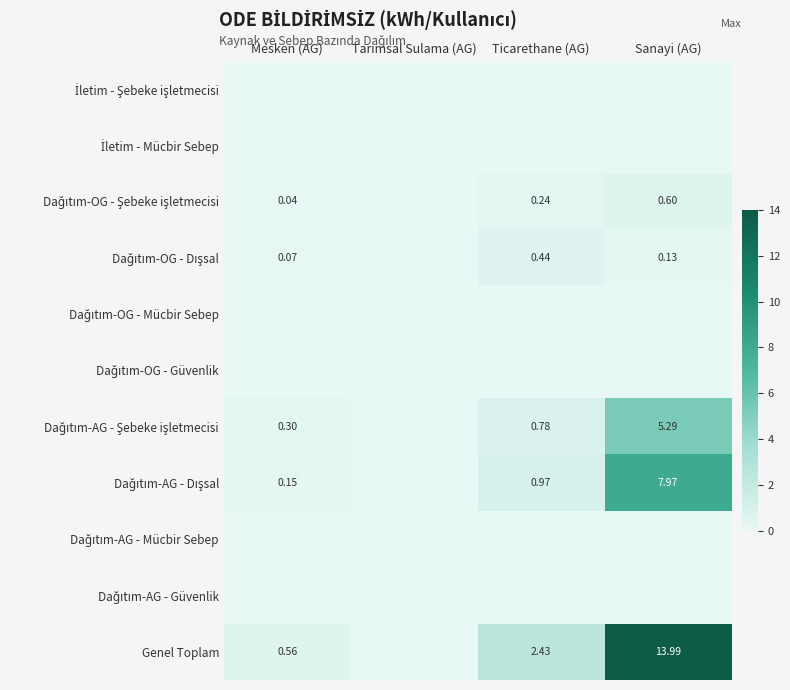

Rank the series at Sanayi (AG) from lowest to highest value.

İletim - Şebeke işletmecisi, İletim - Mücbir Sebep, Dağıtım-OG - Mücbir Sebep, Dağıtım-OG - Güvenlik, Dağıtım-AG - Mücbir Sebep, Dağıtım-AG - Güvenlik, Dağıtım-OG - Dışsal, Dağıtım-OG - Şebeke işletmecisi, Dağıtım-AG - Şebeke işletmecisi, Dağıtım-AG - Dışsal, Genel Toplam